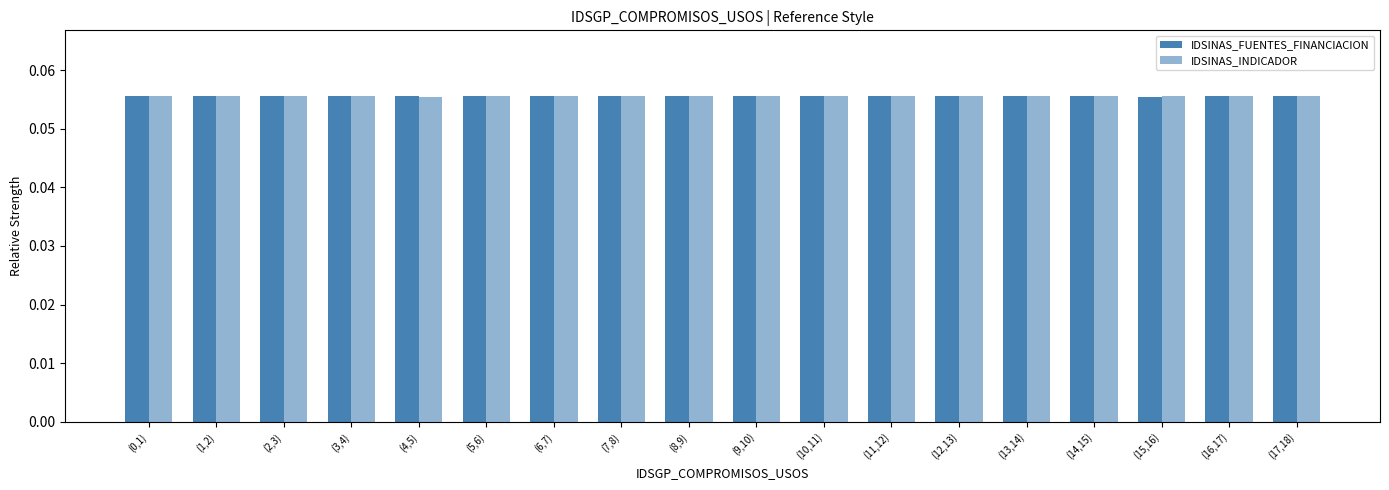

Rank the series at (6,7) from highest to lowest value.

IDSINAS_FUENTES_FINANCIACION, IDSINAS_INDICADOR